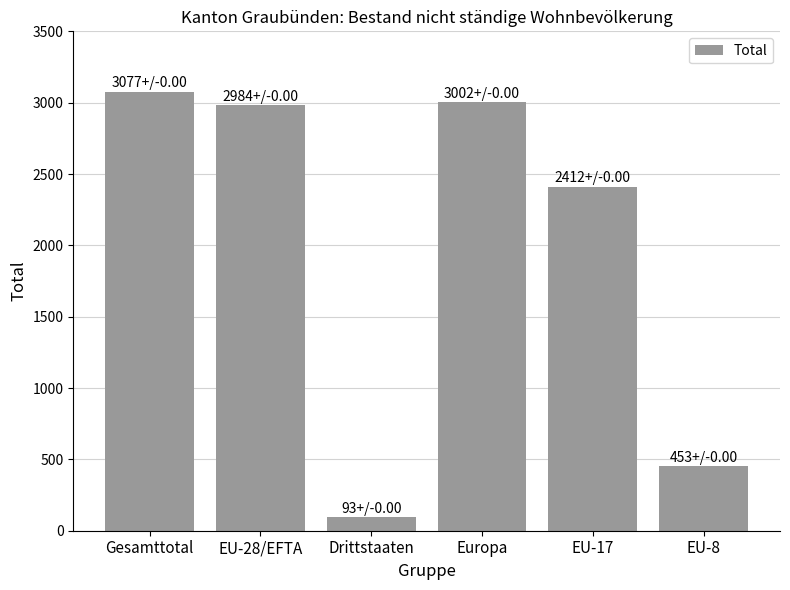

Reading left to right, extract all data points from this chart.

Gesamttotal=3077	EU-28/EFTA=2984	Drittstaaten=93	Europa=3002	EU-17=2412	EU-8=453